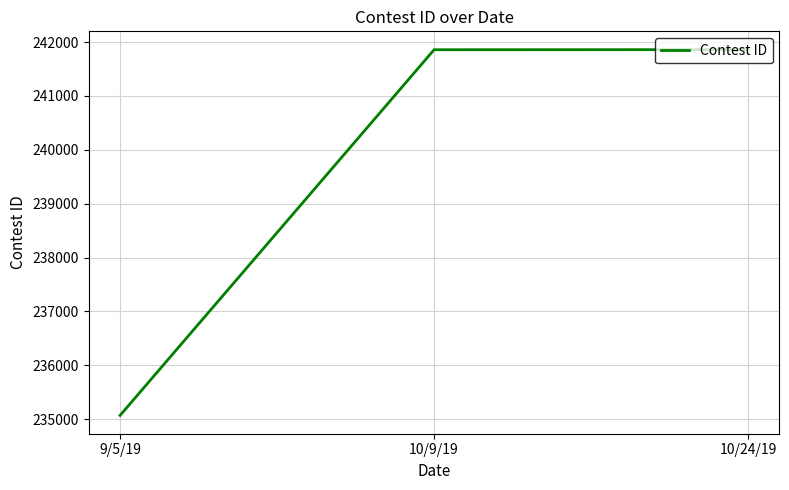

At which category does the chart reach its minimum across all series?

9/5/19